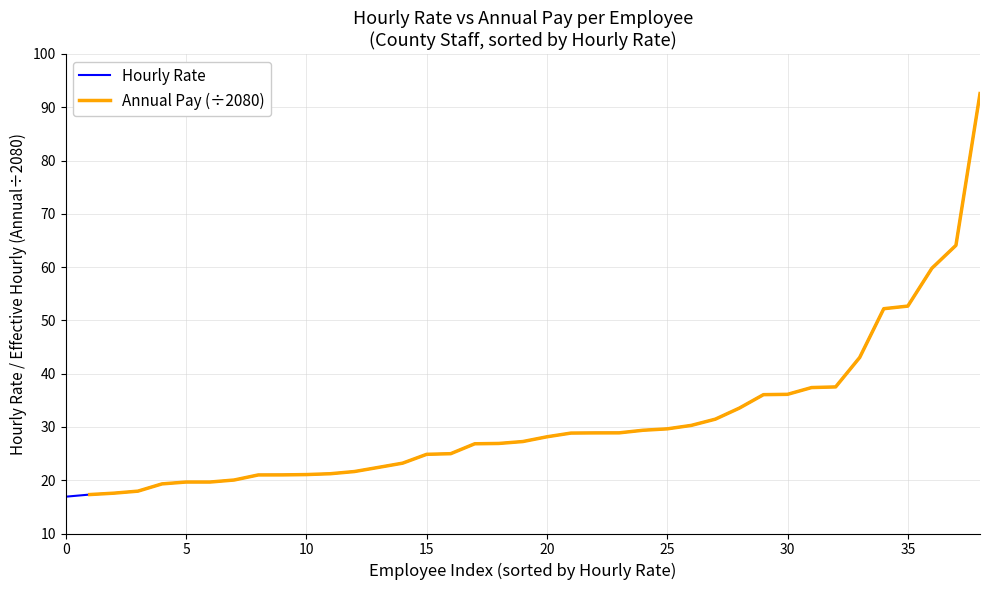

At 12, list the series in order from largest to smallest.

Hourly Rate, Annual Pay (÷2080)